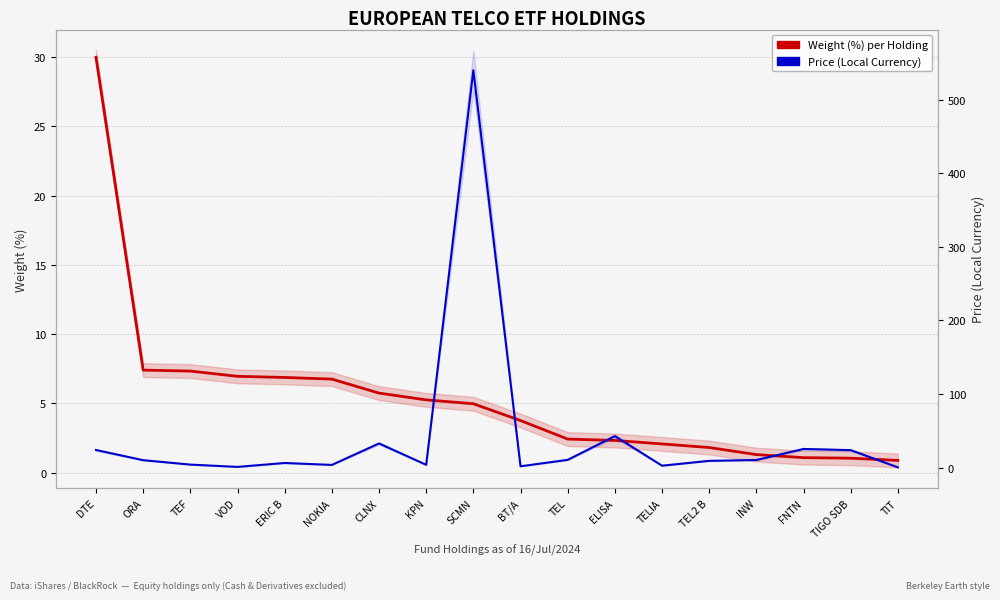

What is the label of the 11th point from the left?

TEL